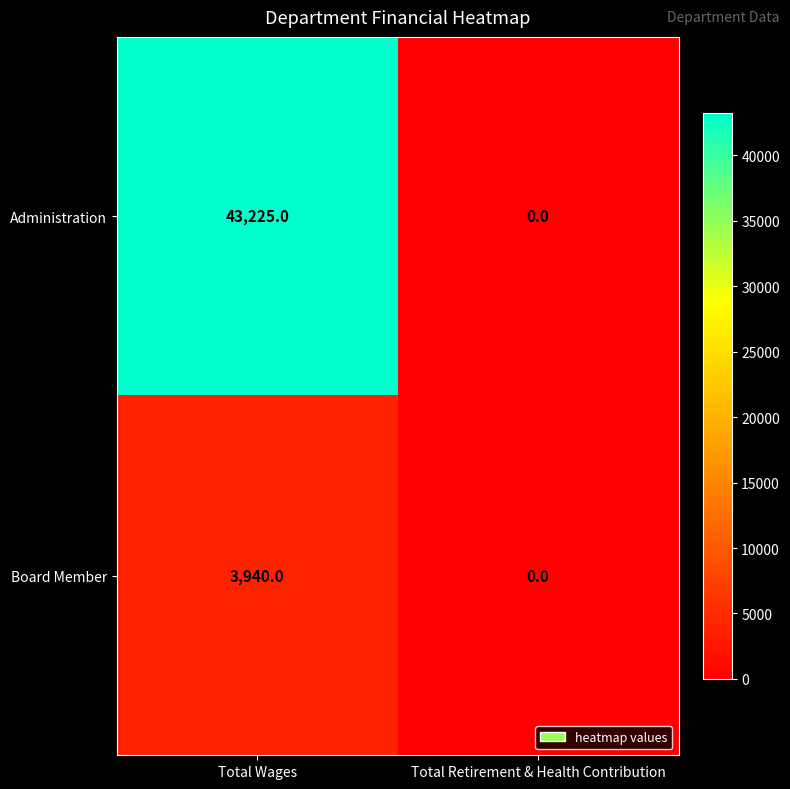

What is the difference between the Administration values at Total Retirement & Health Contribution and Total Wages?

43225